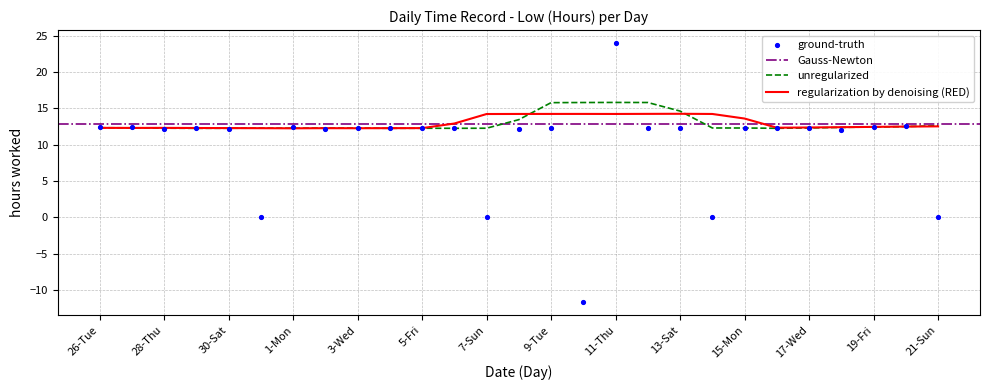

Which has a higher value, 11-Thu or 5-Fri?

11-Thu